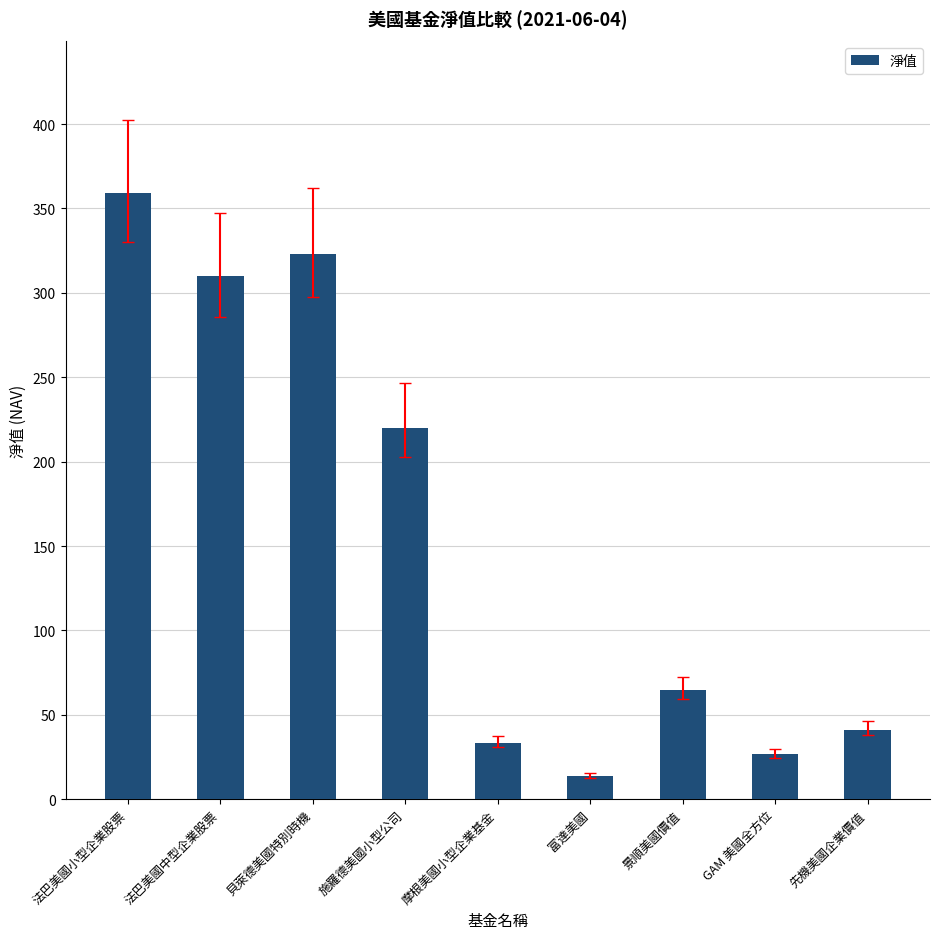

What is the greatest value displayed?

359.2